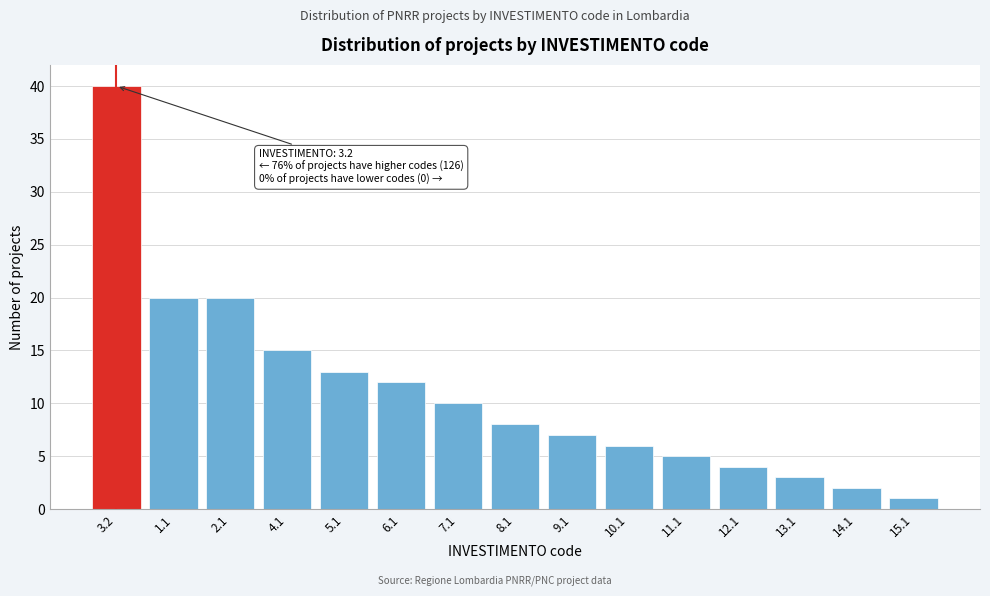

Reading left to right, extract all data points from this chart.

40	20	20	15	13	12	10	8	7	6	5	4	3	2	1